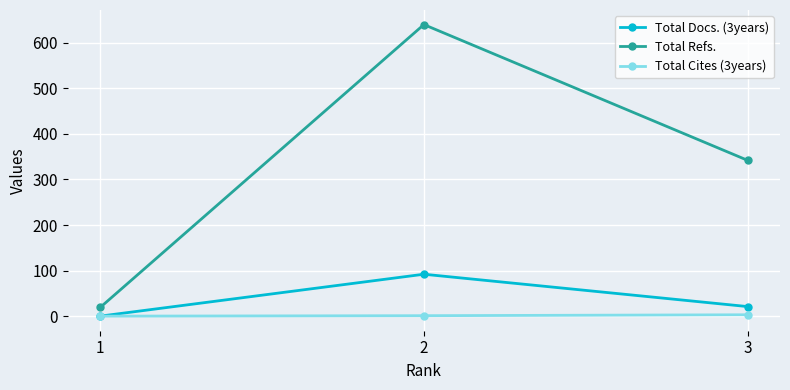

Between 1 and 2, which series saw the biggest shift?

Total Refs.